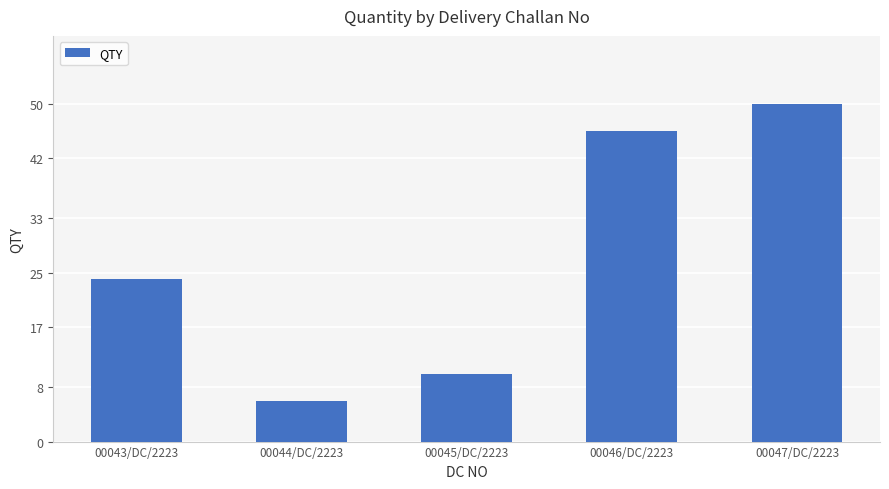

True or false: the data shows 50 at 00047/DC/2223.

True